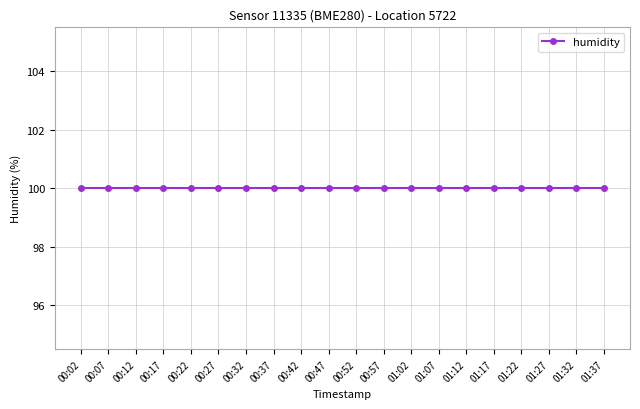

List the labels in order of humidity value, smallest first.

00:02, 00:07, 00:12, 00:17, 00:22, 00:27, 00:32, 00:37, 00:42, 00:47, 00:52, 00:57, 01:02, 01:07, 01:12, 01:17, 01:22, 01:27, 01:32, 01:37